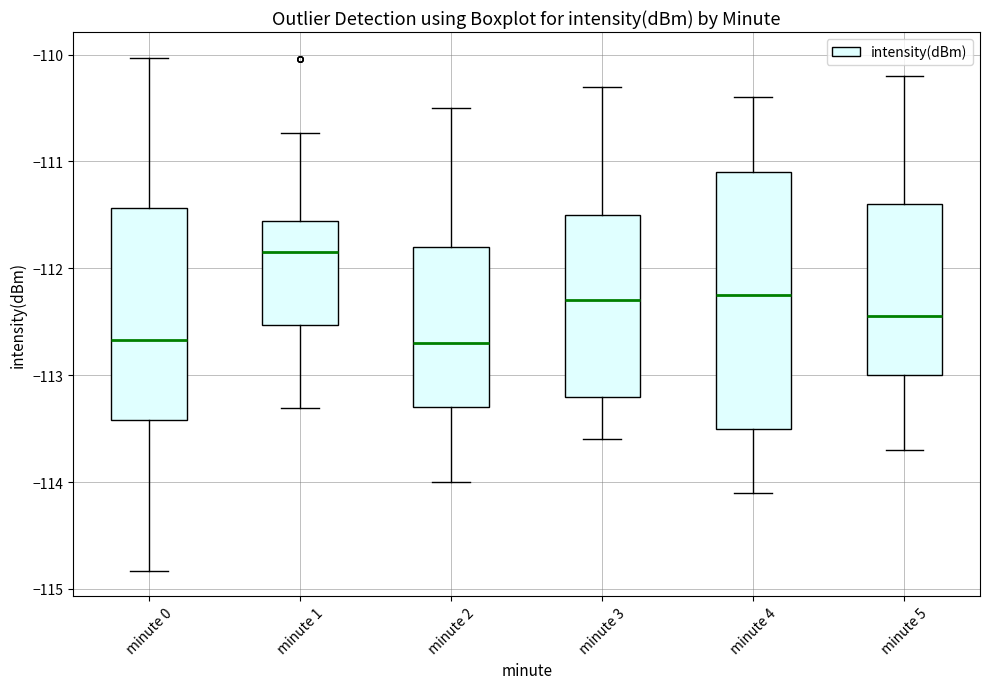

Reading left to right, transcribe this box plot: for each box, give where its median line is, the range the box spans, and where its two whiskers end, as read against the y-axis. The values are not printed on the chart, so give them approximately, as read against the axis.

minute 0: median -112.7, box -113.4 to -111.4, whiskers -114.8 to -110.0
minute 1: median -111.8, box -112.5 to -111.6, whiskers -113.3 to -110.7
minute 2: median -112.7, box -113.3 to -111.8, whiskers -114.0 to -110.5
minute 3: median -112.3, box -113.2 to -111.5, whiskers -113.6 to -110.3
minute 4: median -112.2, box -113.5 to -111.1, whiskers -114.1 to -110.4
minute 5: median -112.4, box -113.0 to -111.4, whiskers -113.7 to -110.2